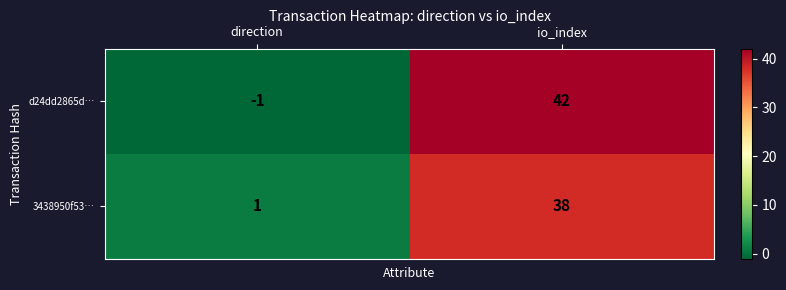

What is the difference between the 3438950f53… values at direction and io_index?

37